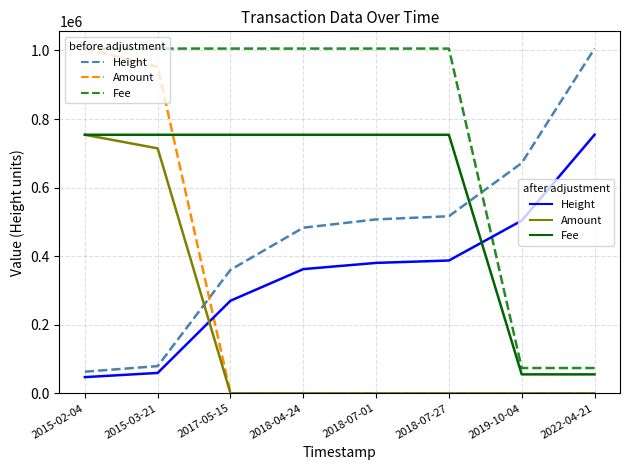

What is the total value across all series at 2017-05-15?

2390269.0